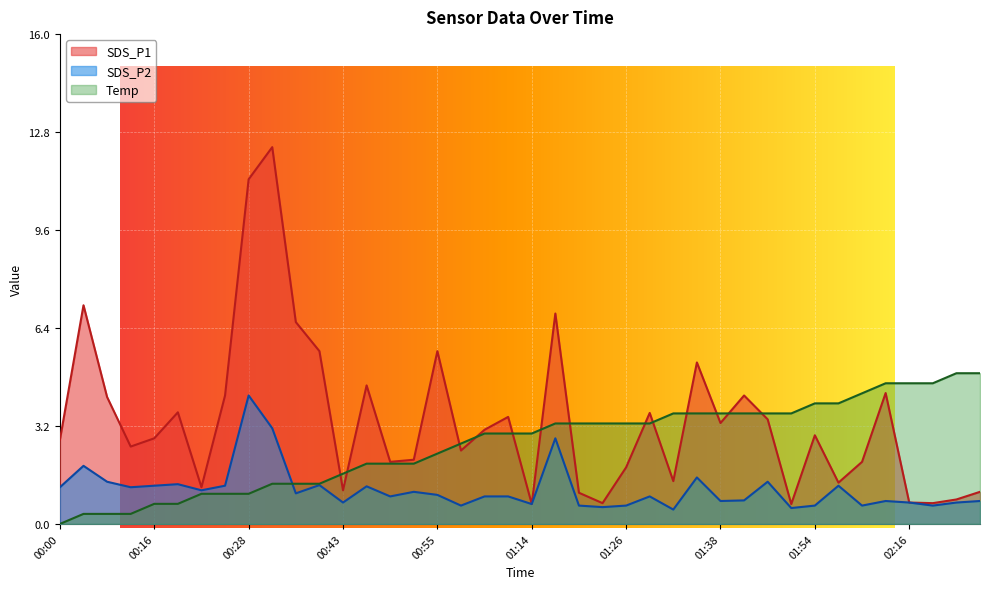

What is the difference between the highest and lowest values at 01:48?

2.2